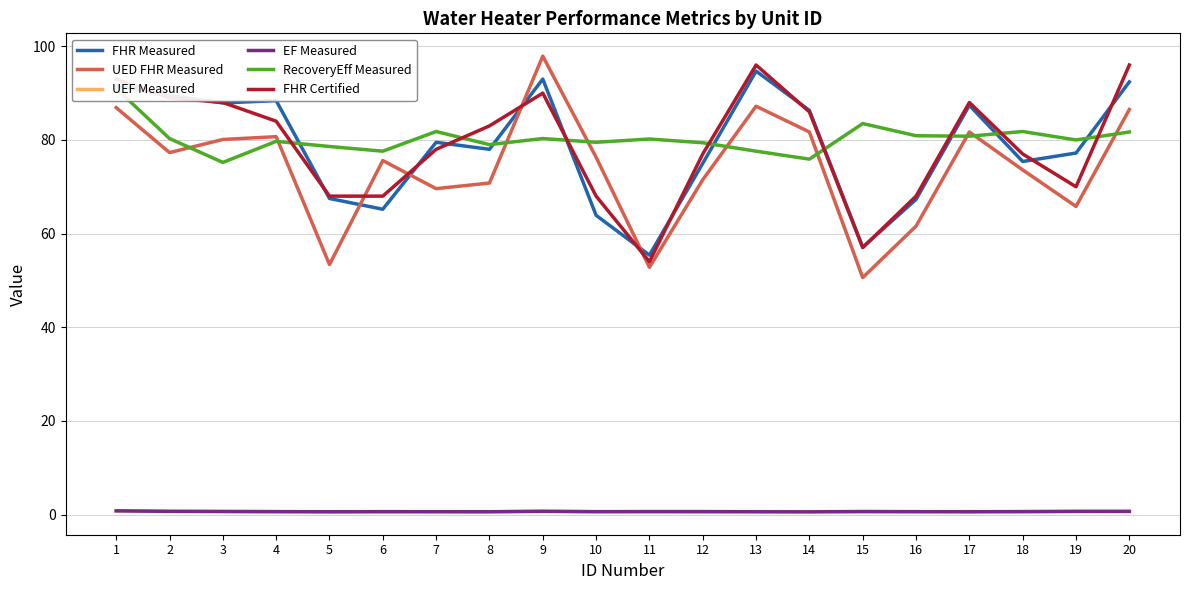

Reading left to right, transcribe all the data shown in this chart.

FHR Measured: 1=91.6	2=89.5	3=87.9	4=88.4	5=67.5	6=65.2	7=79.5	8=78.0	9=93.0	10=63.9	11=55.4	12=75.0	13=94.7	14=86.3	15=57.1	16=67.3	17=87.4	18=75.4	19=77.2	20=92.4
UED FHR Measured: 1=86.9	2=77.3	3=80.1	4=80.7	5=53.4	6=75.6	7=69.6	8=70.8	9=97.9	10=76.3	11=52.8	12=71.5	13=87.2	14=81.7	15=50.6	16=61.6	17=81.7	18=73.6	19=65.8	20=86.5
UEF Measured: 1=0.8	2=0.7	3=0.7	4=0.7	5=0.6	6=0.7	7=0.6	8=0.6	9=0.7	10=0.6	11=0.6	12=0.6	13=0.6	14=0.6	15=0.6	16=0.6	17=0.6	18=0.6	19=0.7	20=0.7
EF Measured: 1=0.8	2=0.7	3=0.6	4=0.6	5=0.6	6=0.6	7=0.6	8=0.6	9=0.7	10=0.6	11=0.6	12=0.6	13=0.6	14=0.6	15=0.6	16=0.6	17=0.6	18=0.6	19=0.7	20=0.7
RecoveryEff Measured: 1=91.0	2=80.3	3=75.2	4=79.7	5=78.6	6=77.6	7=81.8	8=79.0	9=80.3	10=79.5	11=80.2	12=79.4	13=77.6	14=75.9	15=83.5	16=80.9	17=80.8	18=81.8	19=80.0	20=81.7
FHR Certified: 1=93.0	2=89.0	3=88.0	4=84.0	5=68.0	6=68.0	7=78.0	8=83.0	9=90.0	10=68.0	11=54.0	12=77.0	13=96.0	14=86.0	15=57.0	16=68.0	17=88.0	18=77.0	19=70.0	20=96.0